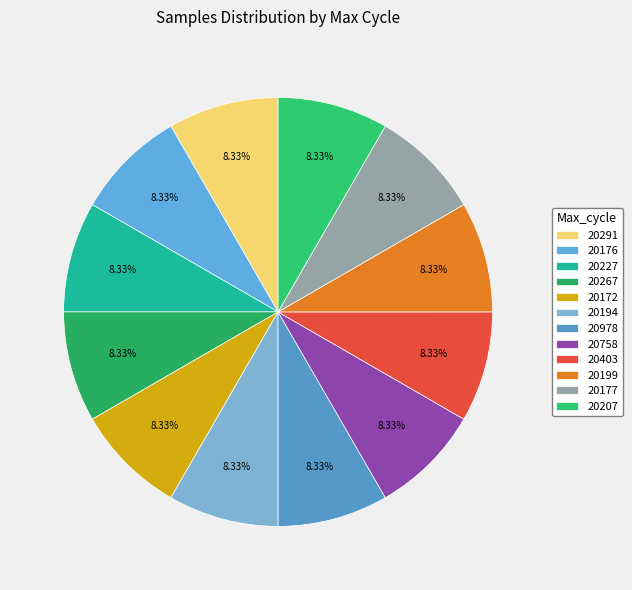

How many segments does this pie chart have?

12